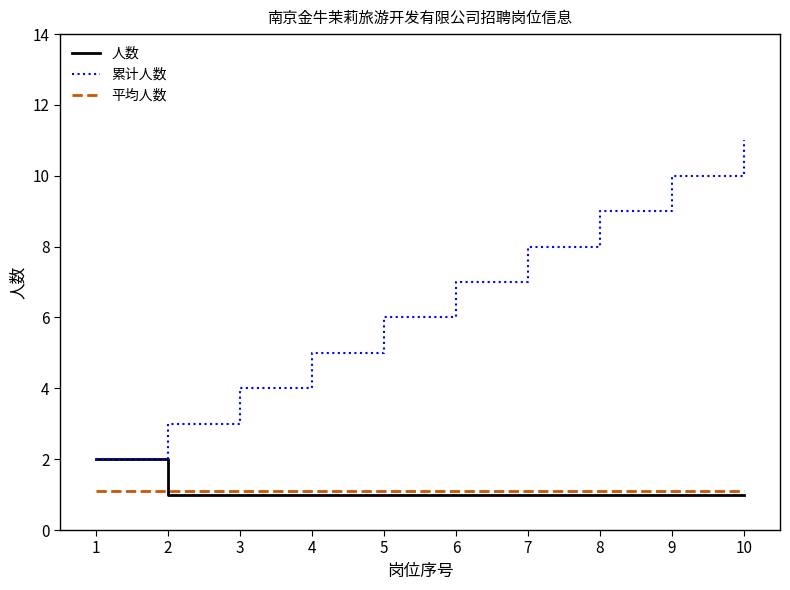

What is the greatest value displayed?

11.0